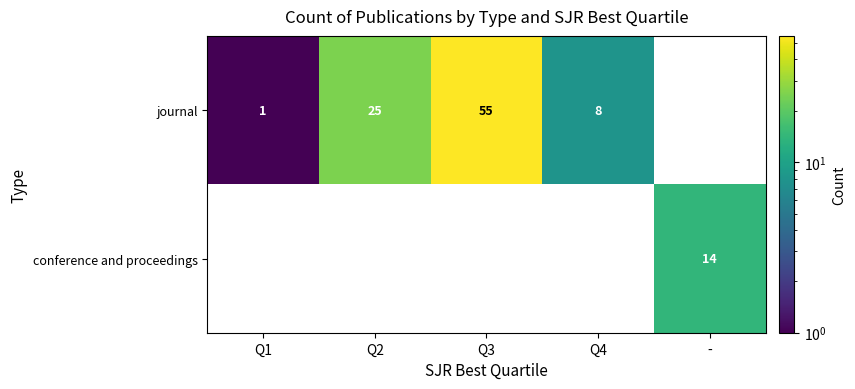

What is the difference between the journal values at Q1 and Q2?

24